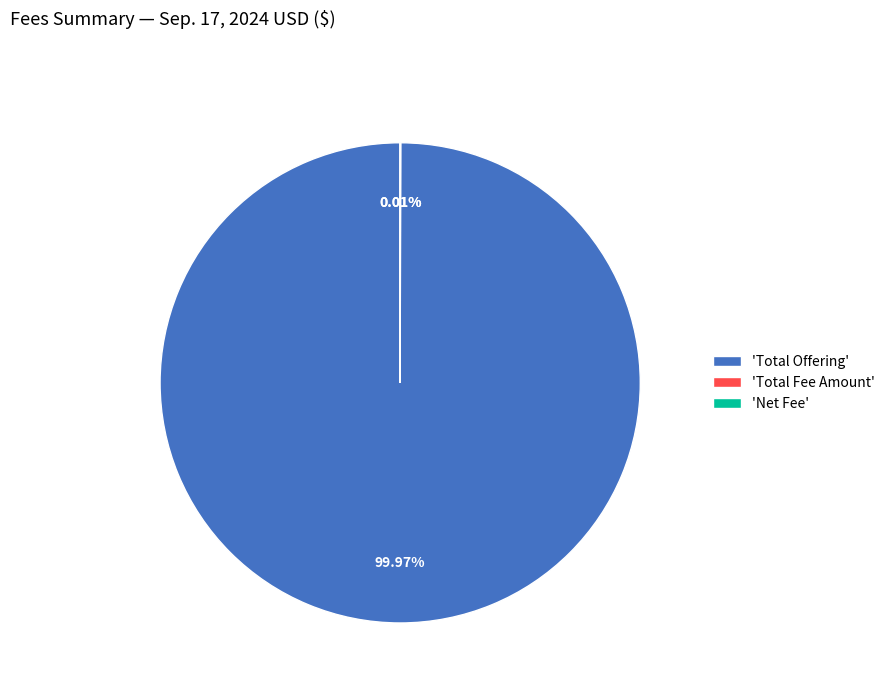

Which category has the biggest portion of the pie?

'Total Offering'